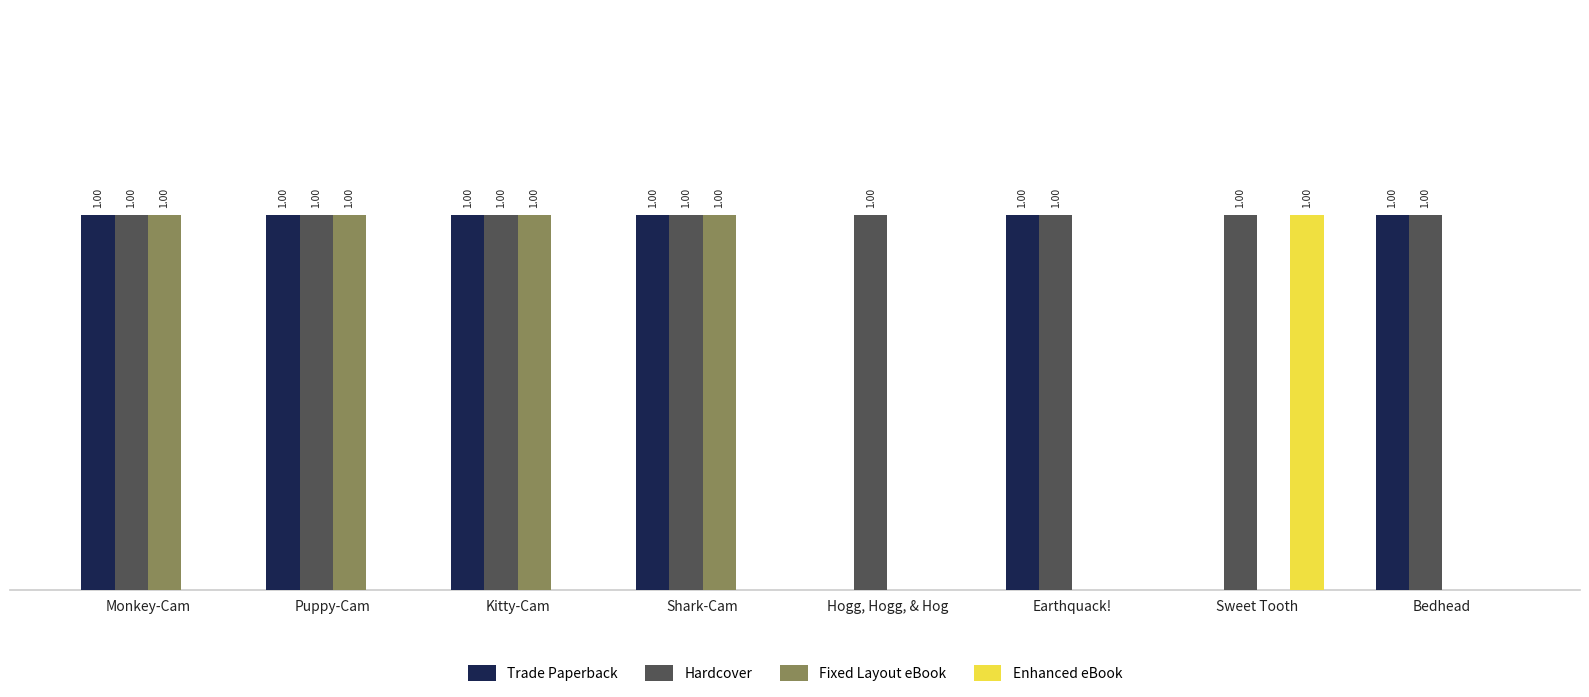

Is the value of Enhanced eBook at Hogg, Hogg, & Hog greater than the value of Hardcover at Shark-Cam?

No